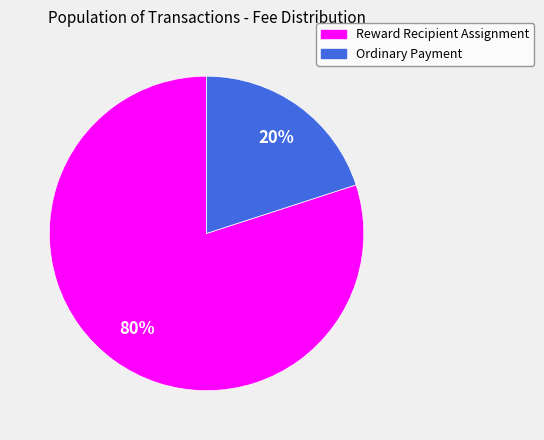

Does Ordinary Payment account for over 50% of the chart?

No